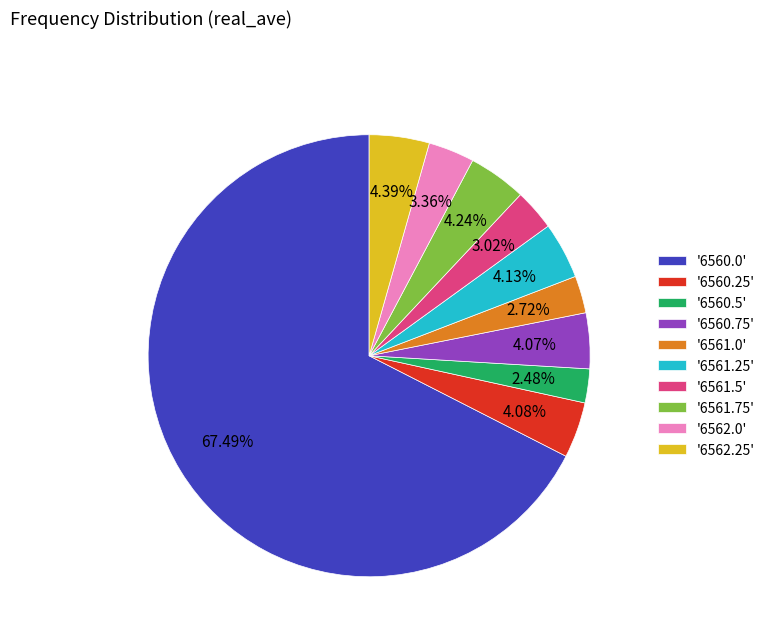

What is the ratio of the value at '6561.75' to the value at '6562.25'?

1.0